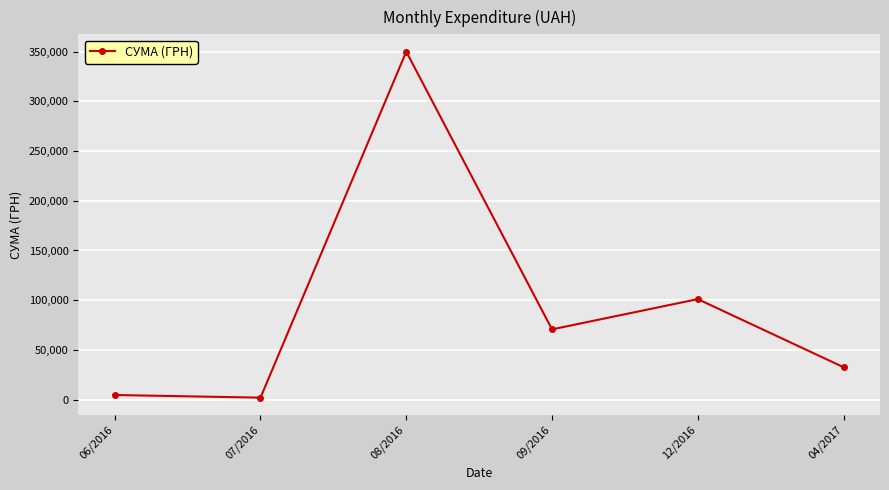

What is the difference between the maximum and minimum values?

348239.9